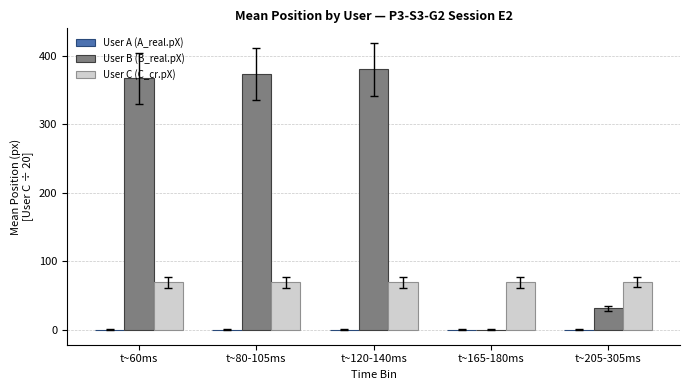

Where is User B (B_real.pX) nearest to the value 190?

t~205-305ms